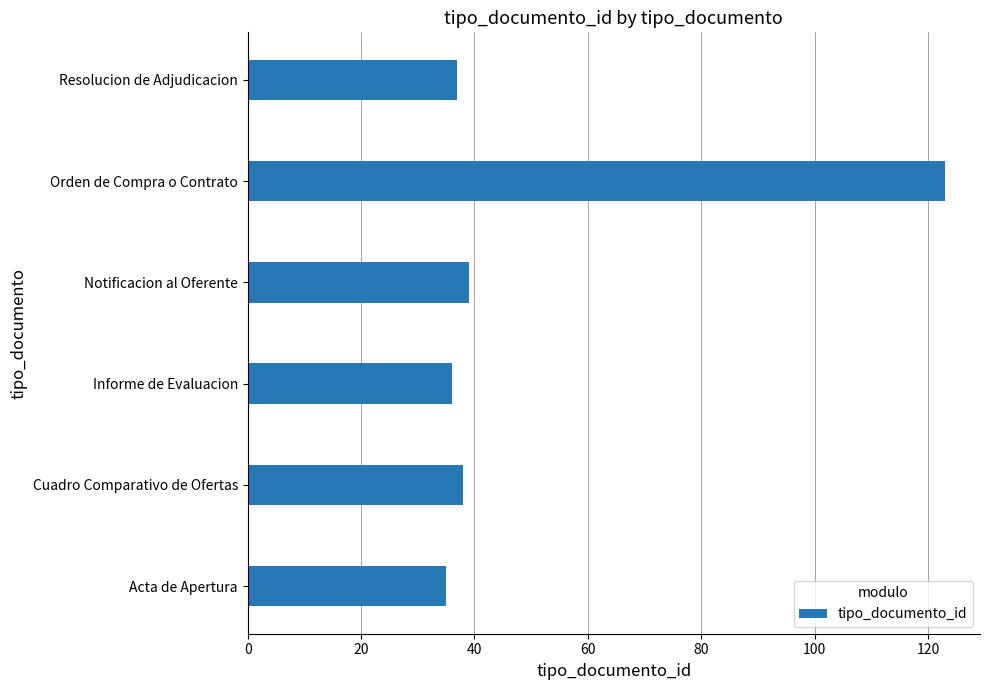

Reading bottom to top, what are all the values shown in this chart?

Acta de Apertura=35	Cuadro Comparativo de Ofertas=38	Informe de Evaluacion=36	Notificacion al Oferente=39	Orden de Compra o Contrato=123	Resolucion de Adjudicacion=37